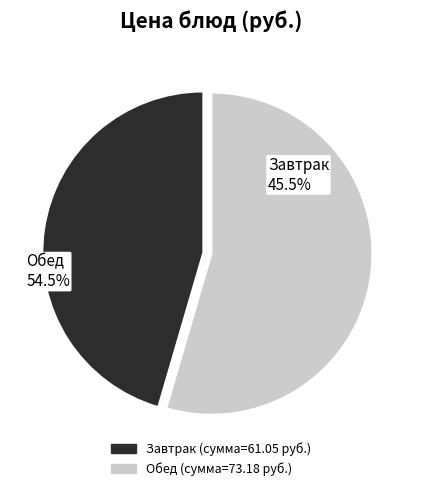

True or false: Хлеб пшеничный (обед) accounts for 11% of the total.

False